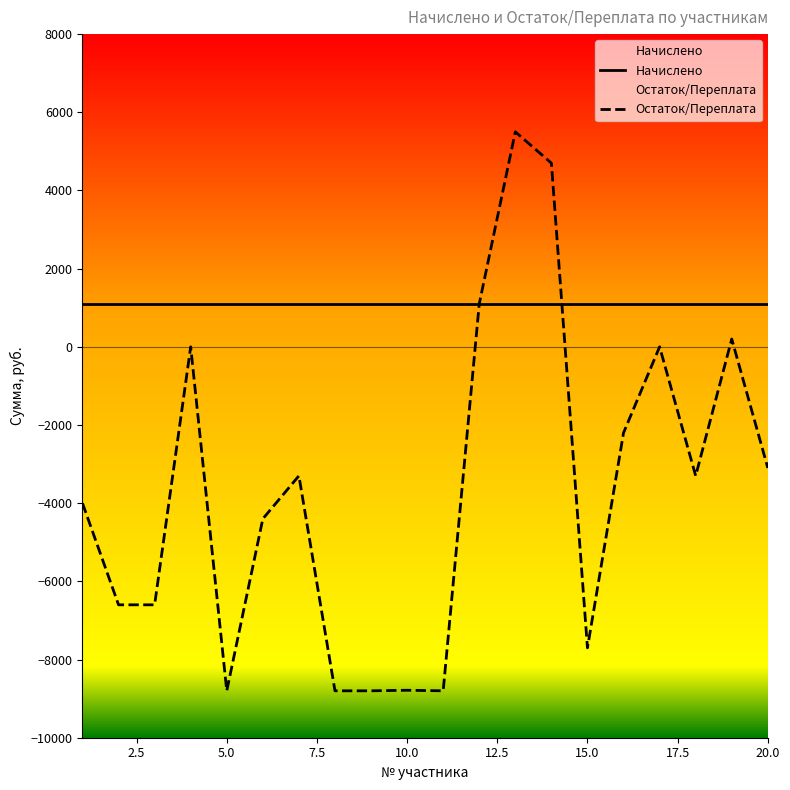

Which series has the largest total across all categories?

Начислено